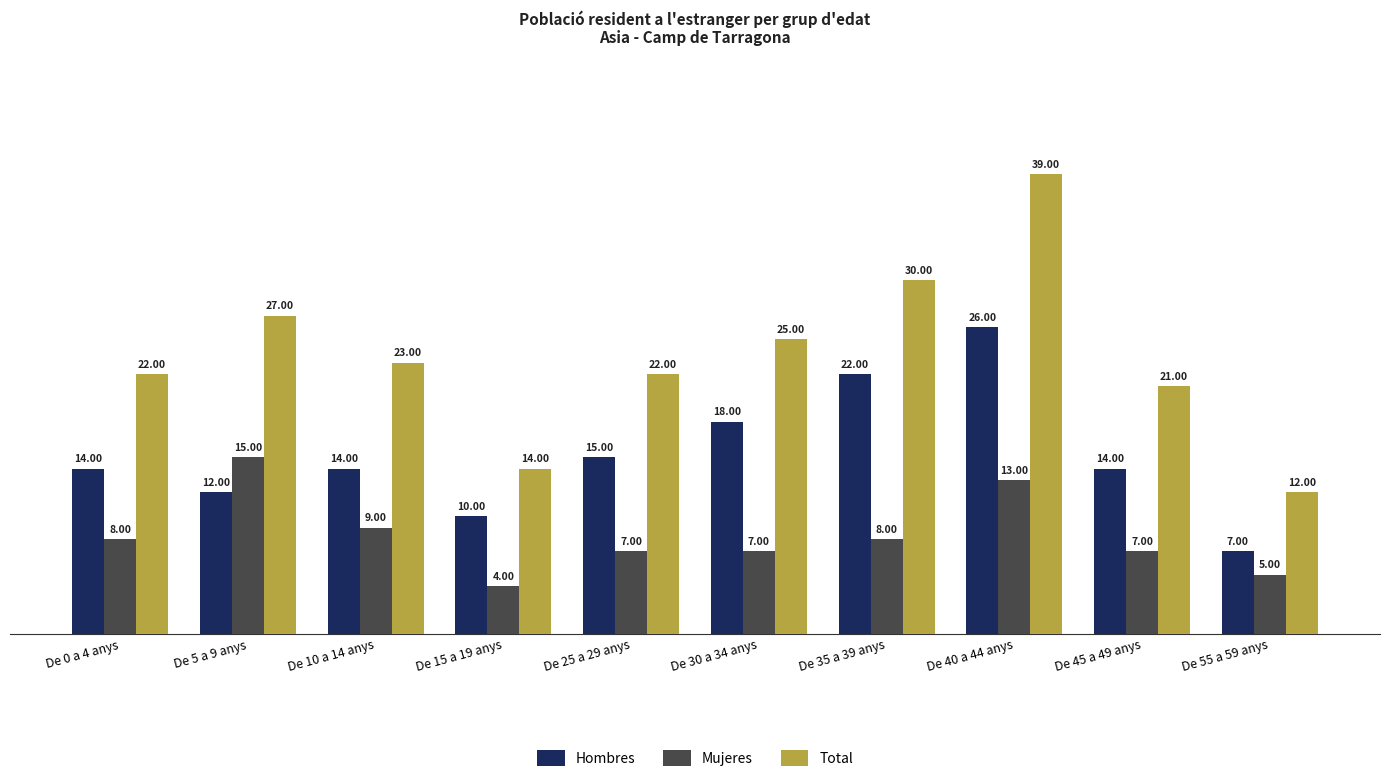

What position from the left is De 55 a 59 anys?

10